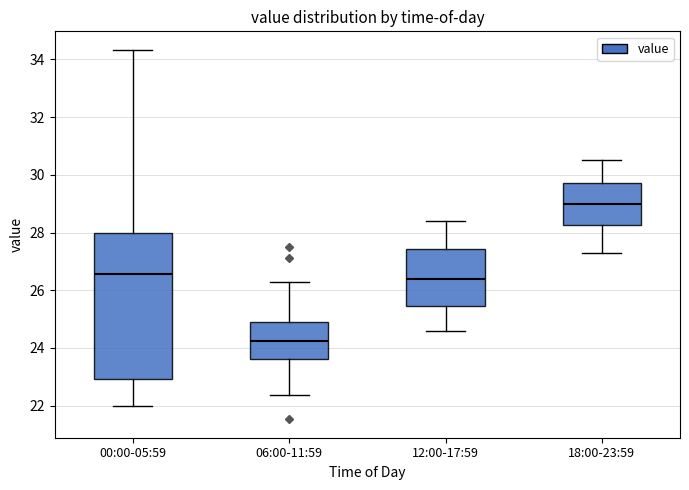

Reading left to right, transcribe this box plot: for each box, give where its median line is, the range the box spans, and where its two whiskers end, as read against the y-axis. The values are not printed on the chart, so give them approximately, as read against the axis.

00:00-05:59: median 26.6, box 23.0 to 28.0, whiskers 22.0 to 34.4
06:00-11:59: median 24.2, box 23.6 to 24.8, whiskers 22.4 to 26.2
12:00-17:59: median 26.4, box 25.4 to 27.4, whiskers 24.6 to 28.4
18:00-23:59: median 29.0, box 28.2 to 29.8, whiskers 27.4 to 30.6